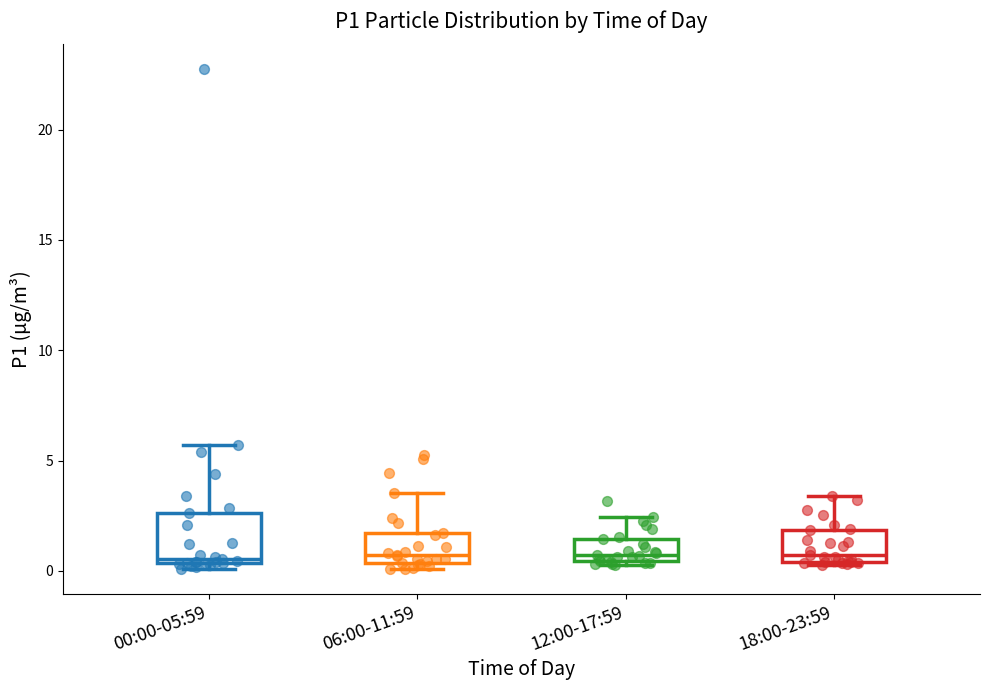

Where is the lower edge of the box for 12:00-17:59 on the y-axis? The values are not printed on the chart, so give them approximately, as read against the axis.

0.5